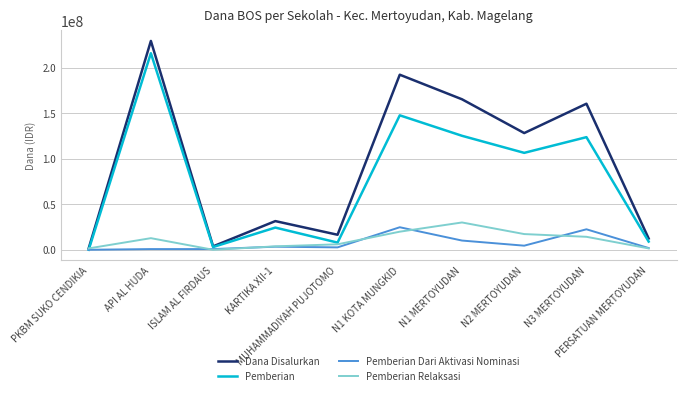

What is the sum of the Pemberian Relaksasi values at N1 KOTA MUNGKID and PKBM SUKO CENDIKIA?

21375000